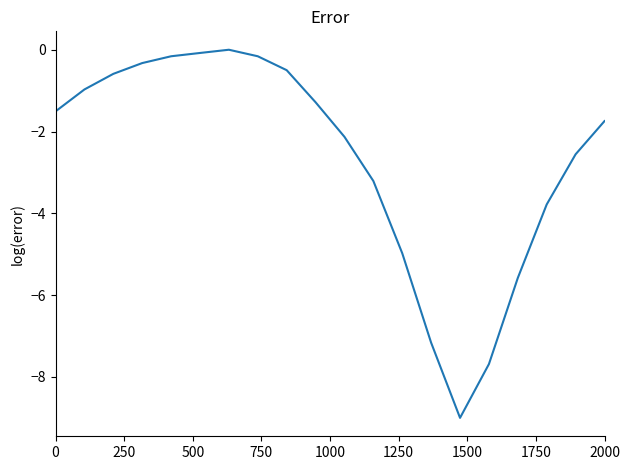

What is the difference between the maximum and minimum values?

9.0